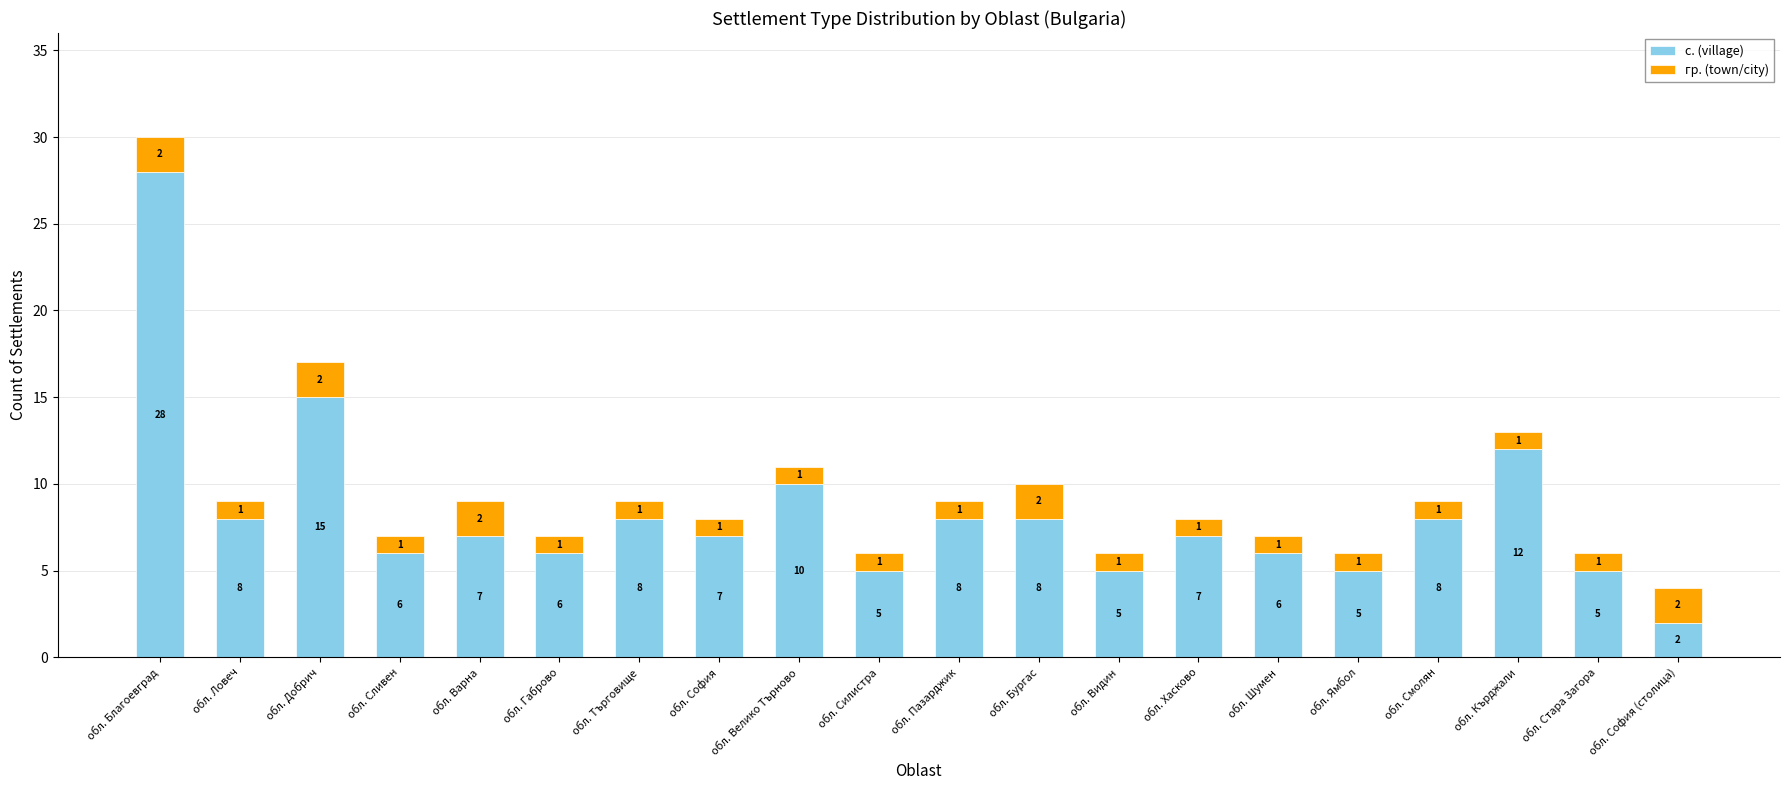

What is the sum of the с. (village) values at обл. Силистра and обл. Бургас?

13